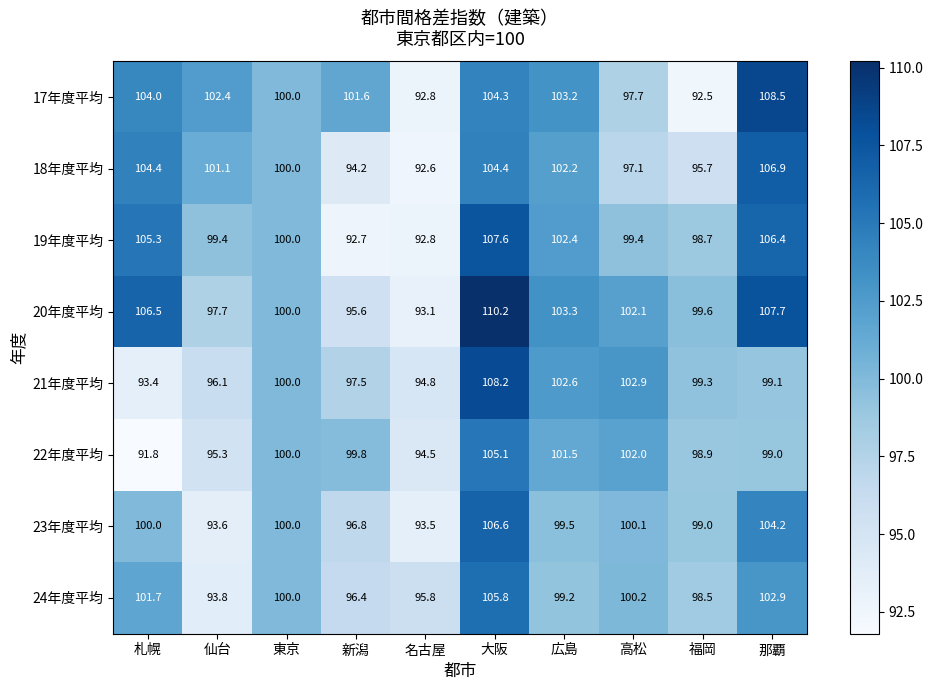

True or false: 19年度平均 has a value of 146.7 at 広島.

False